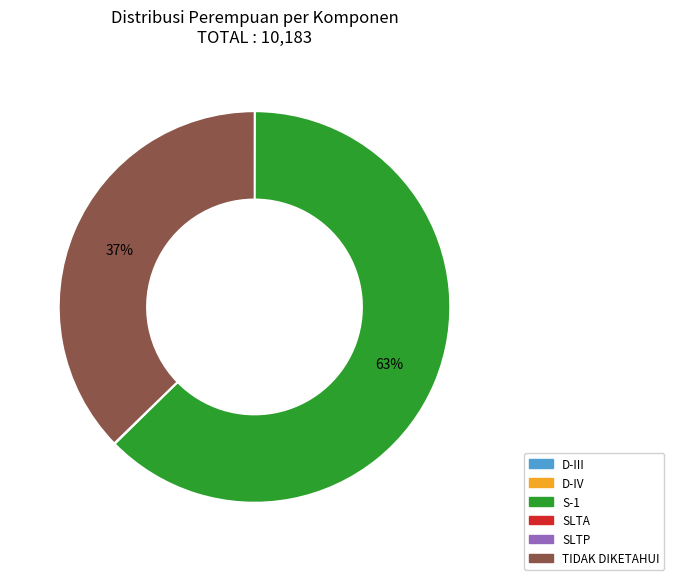

What is the ratio of the value at TIDAK DIKETAHUI to the value at S-1?

0.6